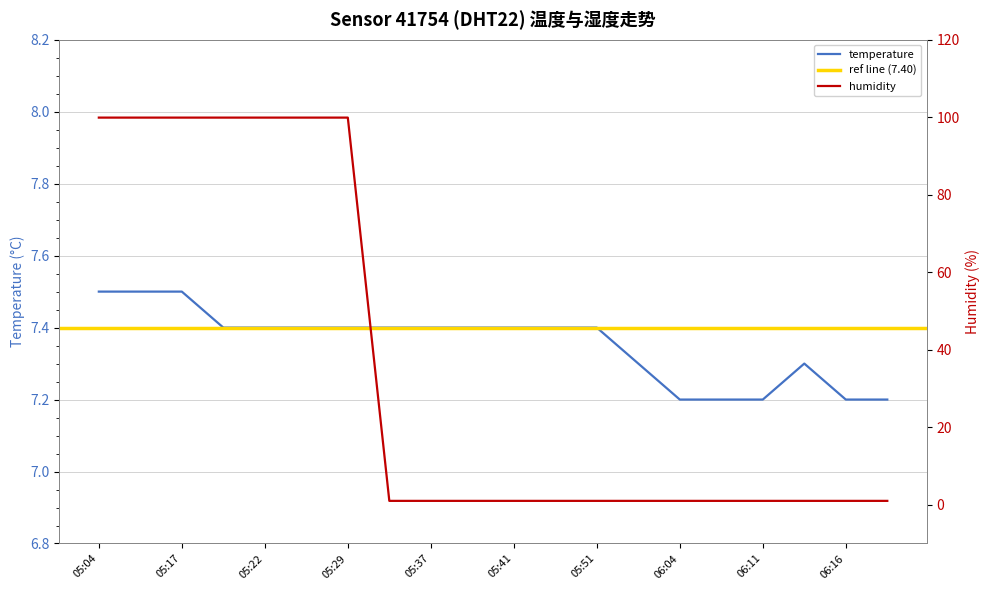

Reading left to right, transcribe all the data shown in this chart.

temperature: 7.5	7.5	7.5	7.4	7.4	7.4	7.4	7.4	7.4	7.4	7.4	7.4	7.4	7.3	7.2	7.2	7.2	7.3	7.2	7.2
humidity: 99.9	99.9	99.9	99.9	99.9	99.9	99.9	1.0	1.0	1.0	1.0	1.0	1.0	1.0	1.0	1.0	1.0	1.0	1.0	1.0